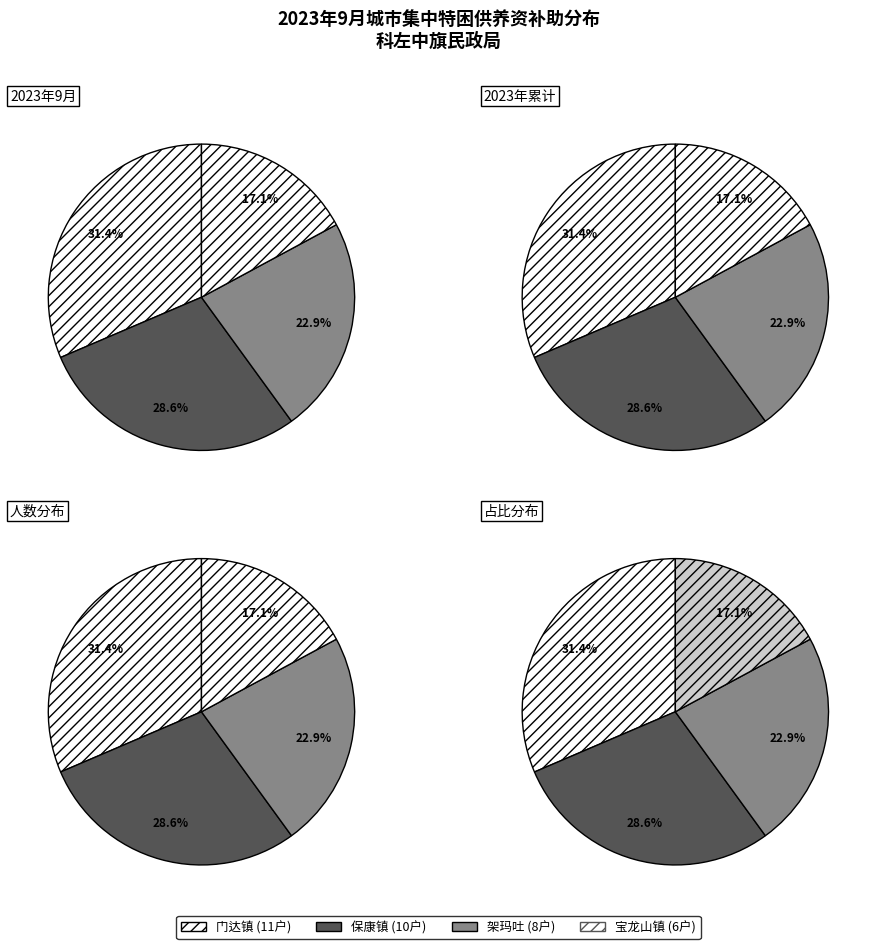

Which has a higher value, 保康镇 or 架玛吐?

保康镇